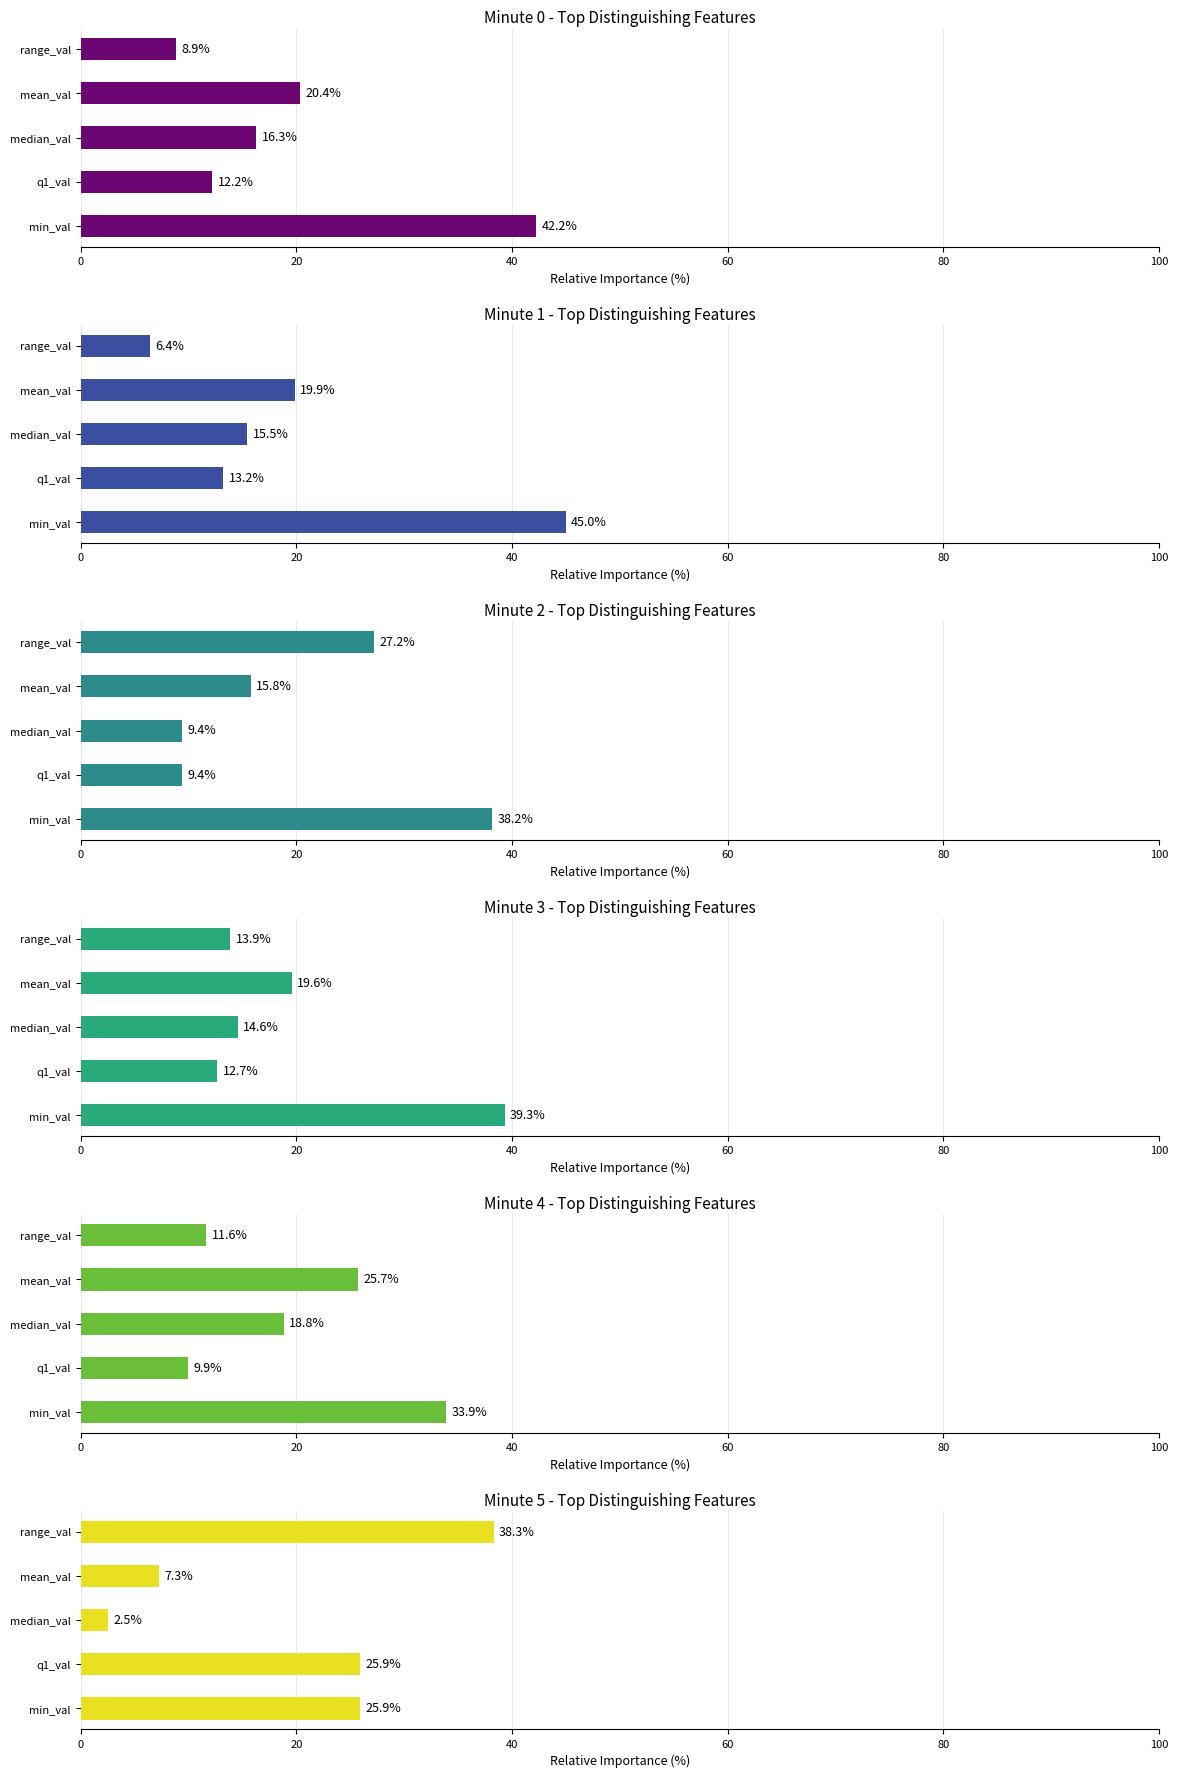

Rank the series by their maximum value, from highest to lowest.

Minute 1 - Top Distinguishing Features, Minute 0 - Top Distinguishing Features, Minute 3 - Top Distinguishing Features, Minute 5 - Top Distinguishing Features, Minute 2 - Top Distinguishing Features, Minute 4 - Top Distinguishing Features